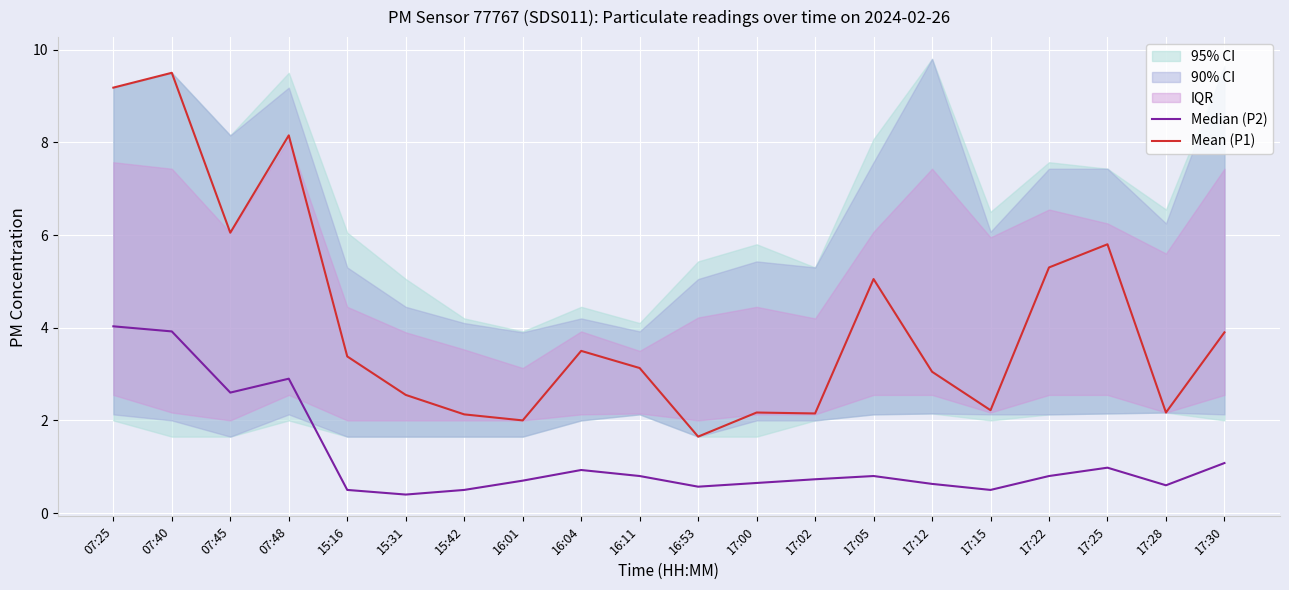

Reading left to right, what are all the values shown in this chart?

Median (P2): 4.0	3.9	2.6	2.9	0.5	0.4	0.5	0.7	0.9	0.8	0.6	0.7	0.7	0.8	0.6	0.5	0.8	1.0	0.6	1.1
Mean (P1): 9.2	9.5	6.0	8.2	3.4	2.5	2.1	2.0	3.5	3.1	1.6	2.2	2.1	5.0	3.0	2.2	5.3	5.8	2.2	3.9